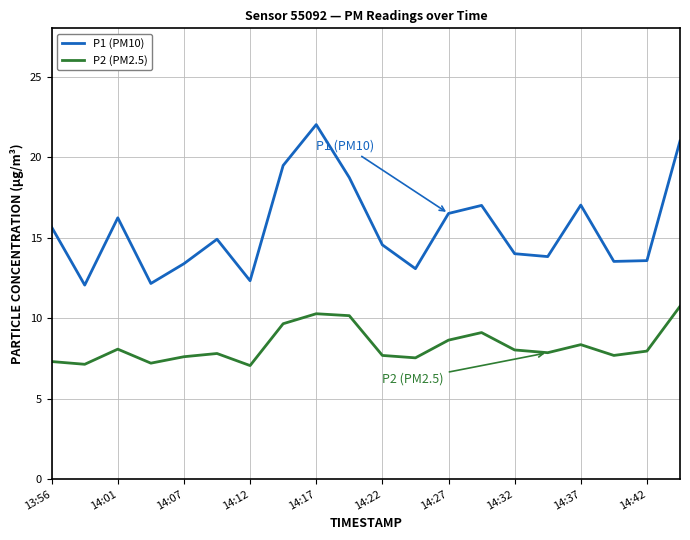

Which series has the largest total across all categories?

P1 (PM10)